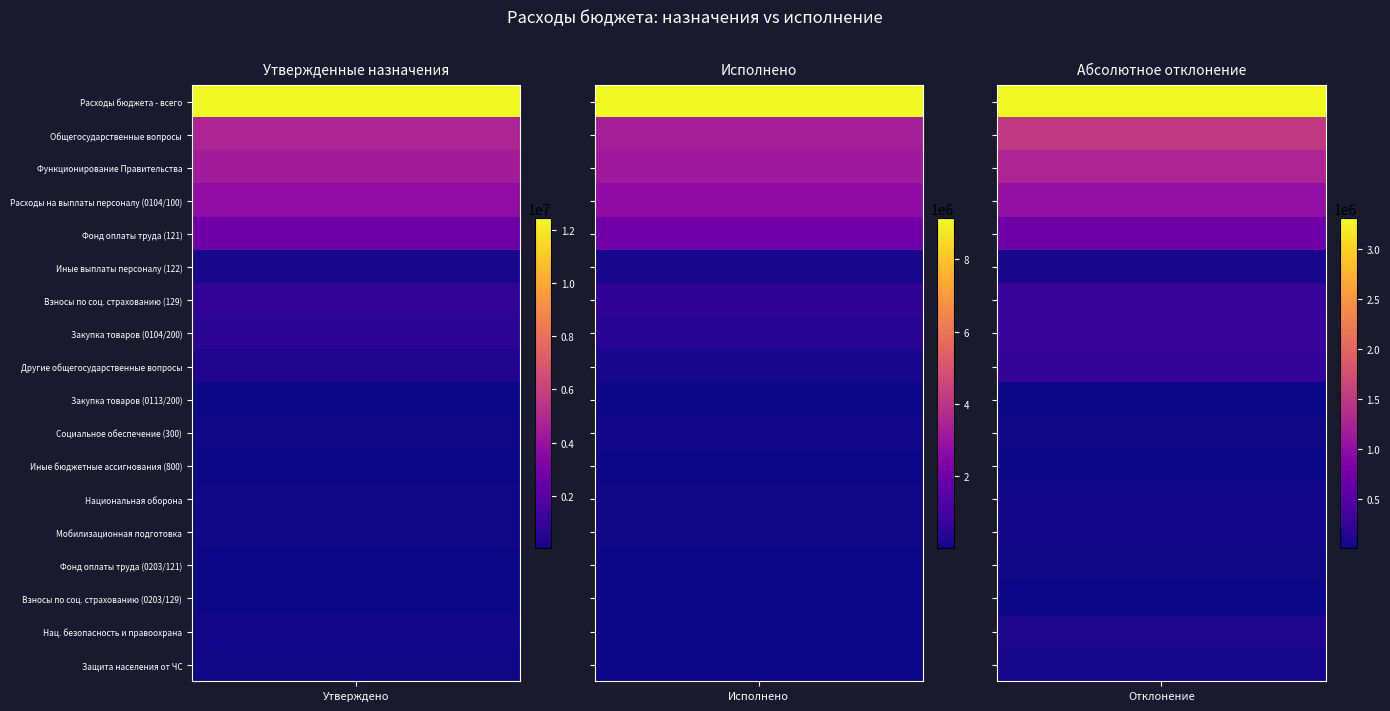

Is the value of Защита населения от ЧС at 1 greater than the value of Другие общегосударственные вопросы at 1?

No